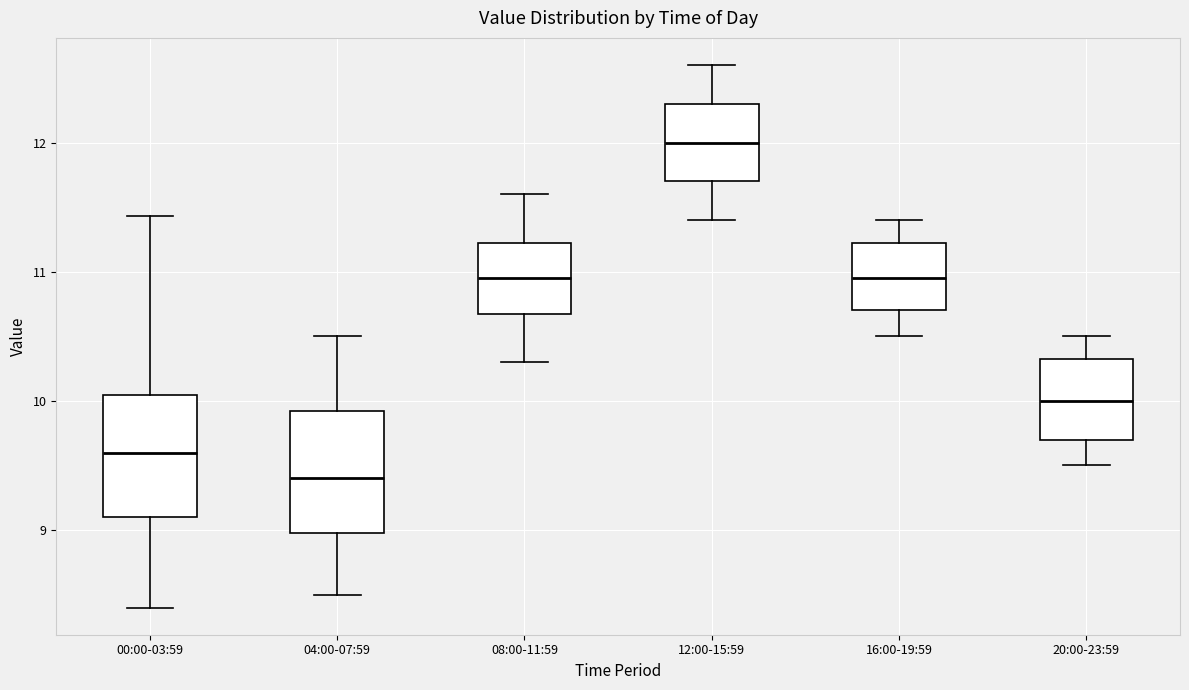

Reading left to right, transcribe this box plot: for each box, give where its median line is, the range the box spans, and where its two whiskers end, as read against the y-axis. The values are not printed on the chart, so give them approximately, as read against the axis.

00:00-03:59: median 9.6, box 9.1 to 10.0, whiskers 8.4 to 11.4
04:00-07:59: median 9.4, box 9.0 to 9.9, whiskers 8.5 to 10.5
08:00-11:59: median 11.0, box 10.7 to 11.2, whiskers 10.3 to 11.6
12:00-15:59: median 12.0, box 11.7 to 12.3, whiskers 11.4 to 12.6
16:00-19:59: median 11.0, box 10.7 to 11.2, whiskers 10.5 to 11.4
20:00-23:59: median 10.0, box 9.7 to 10.3, whiskers 9.5 to 10.5